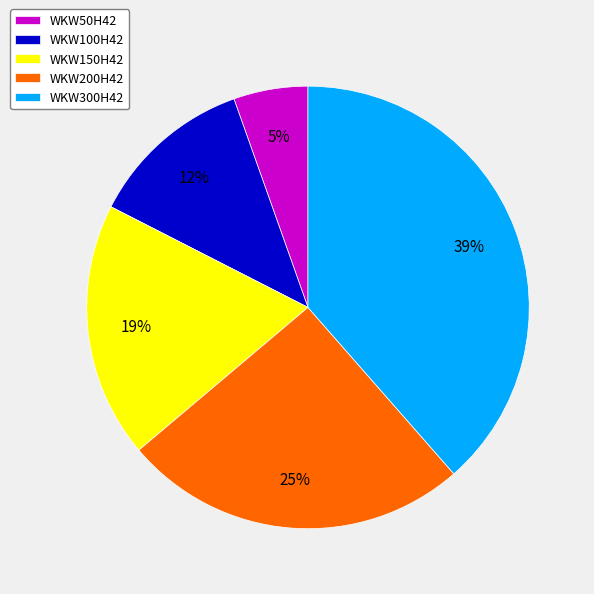

To the nearest percent, what portion does WKW200H42 represent?

25%